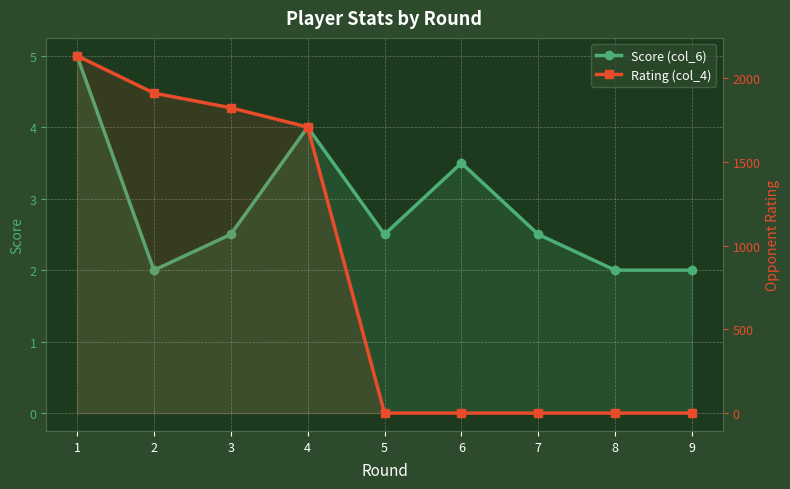

Reading right to left, list all the values displayed in this chart.

Score (col_6): 2.0	2.0	2.5	3.5	2.5	4.0	2.5	2.0	5.0
Rating (col_4): 0.0	0.0	0.0	0.0	0.0	1709.0	1824.0	1912.0	2135.0